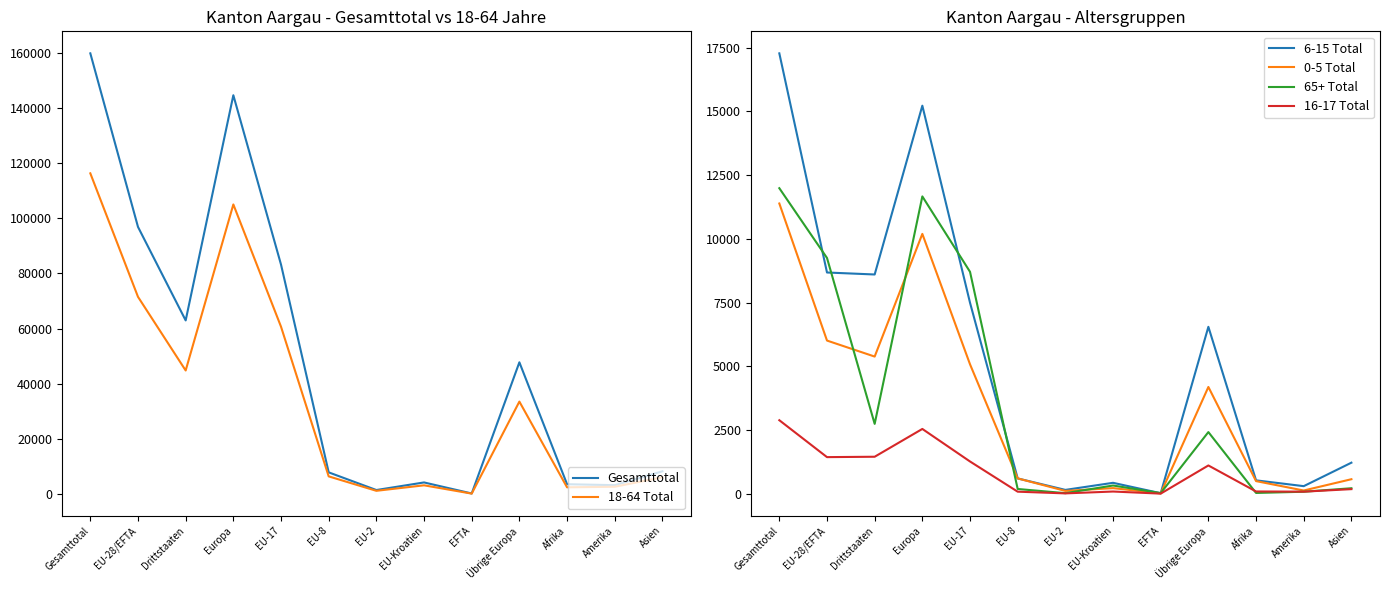

Which series changed the most between Europa and EFTA?

Gesamttotal